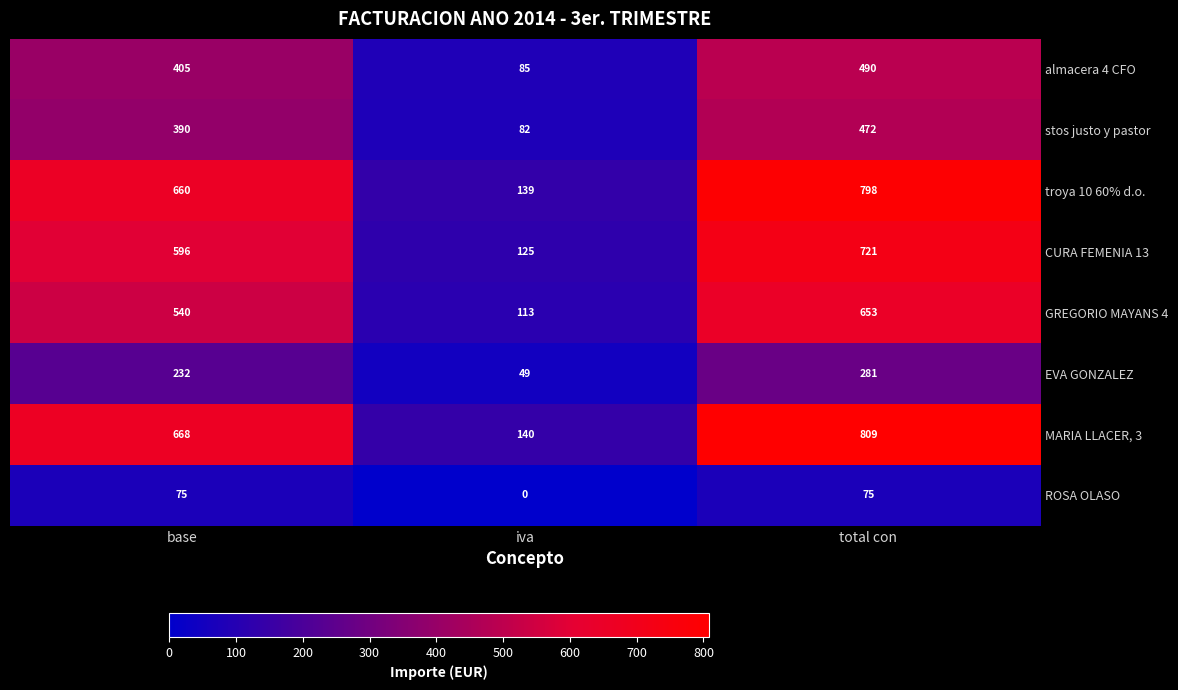

At which label is GREGORIO MAYANS 4 closest to 383?

base